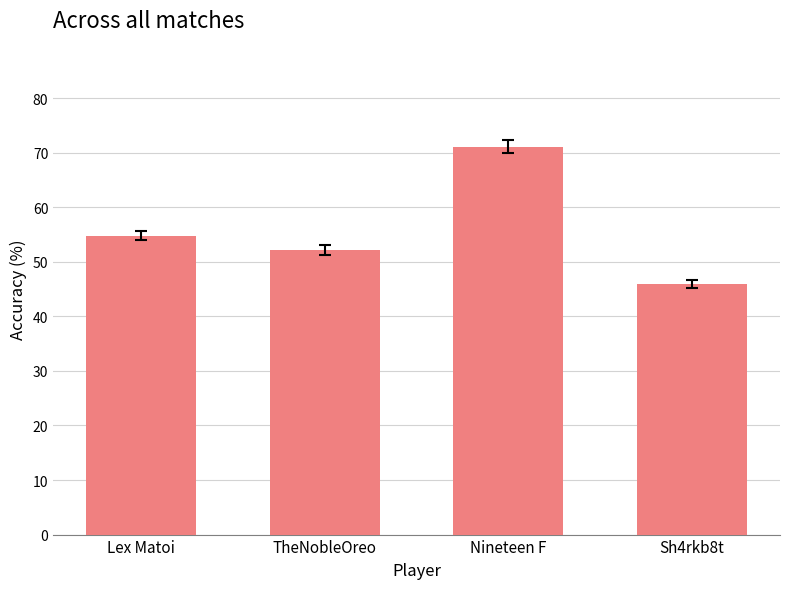

What is the value of the 4th bar from the left?

45.9